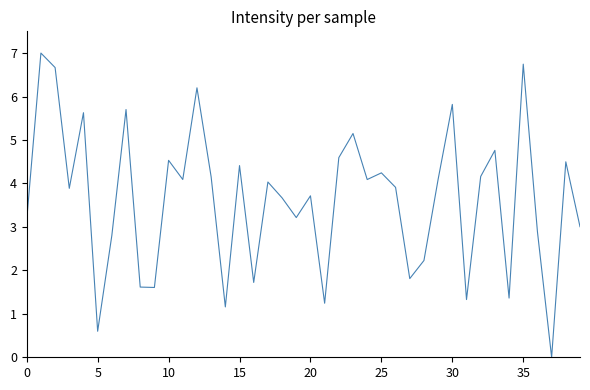

What is the difference between the maximum and minimum values?

7.0